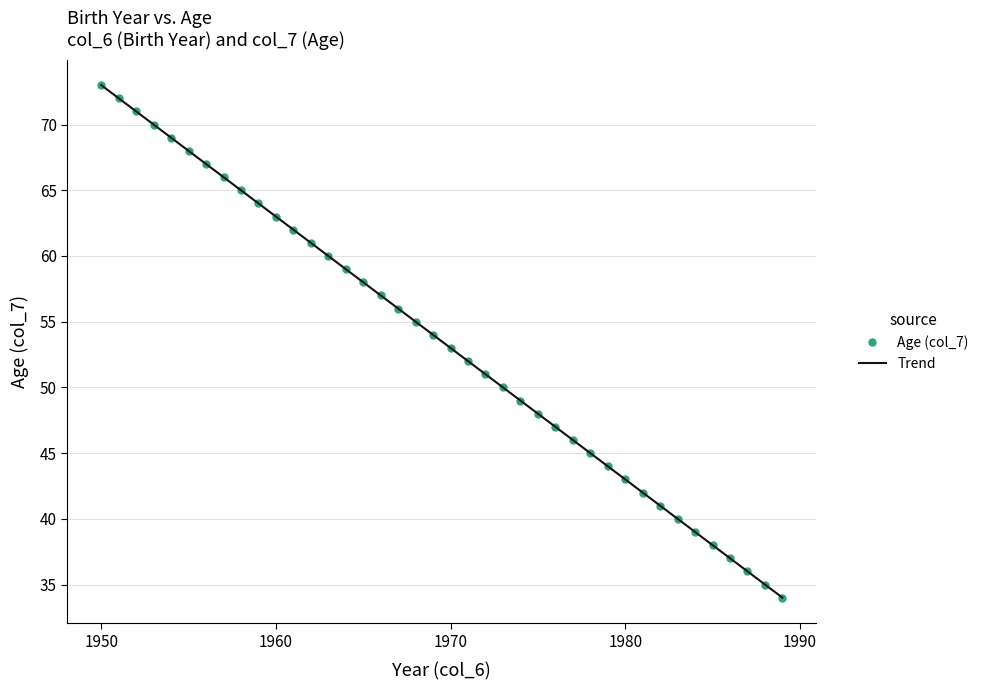

Reading left to right, list all the values displayed in this chart.

1950=73	1951=72	1952=71	1953=70	1954=69	1955=68	1956=67	1957=66	1958=65	1959=64	1960=63	1961=62	1962=61	1963=60	1964=59	1965=58	1966=57	1967=56	1968=55	1969=54	1970=53	1971=52	1972=51	1973=50	1974=49	1975=48	1976=47	1977=46	1978=45	1979=44	1980=43	1981=42	1982=41	1983=40	1984=39	1985=38	1986=37	1987=36	1988=35	1989=34